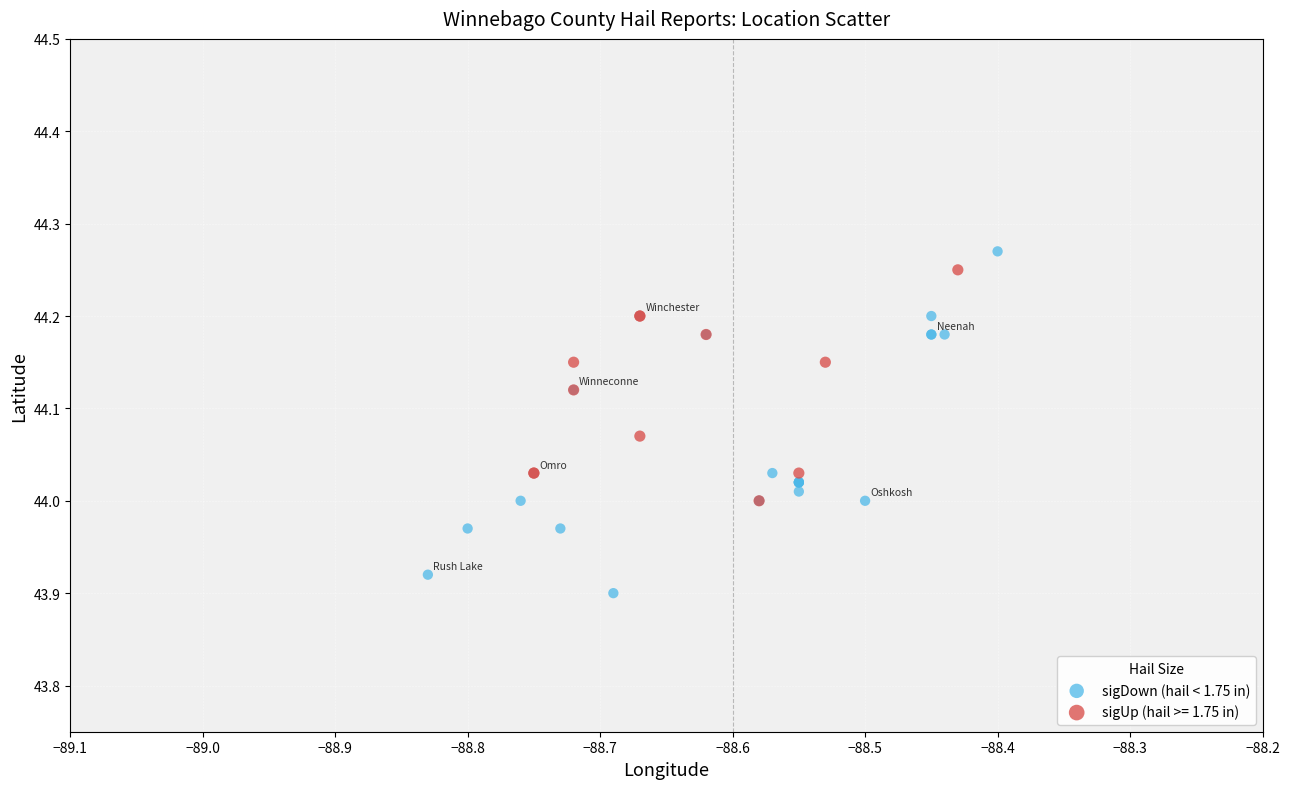

Which series has the widest spread of Y values?

sigDown (hail < 1.75 in)